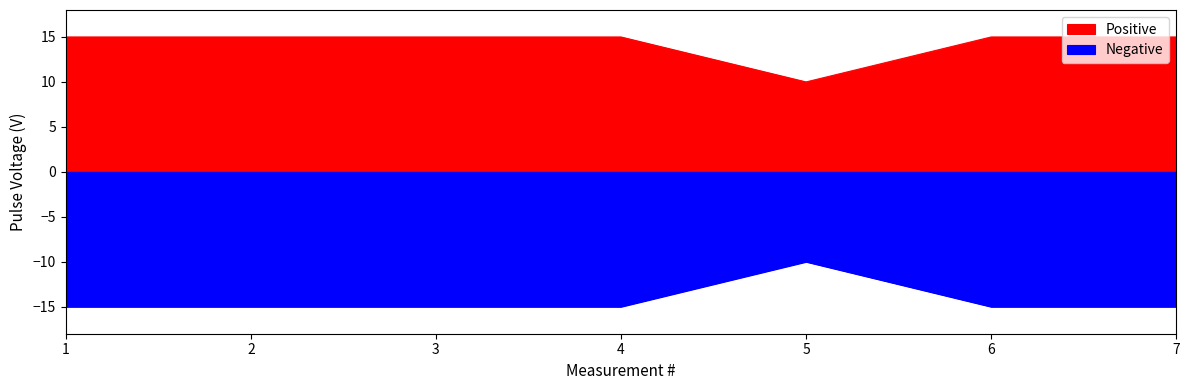

List the labels in order of value, largest first.

1, 2, 3, 4, 6, 7, 5